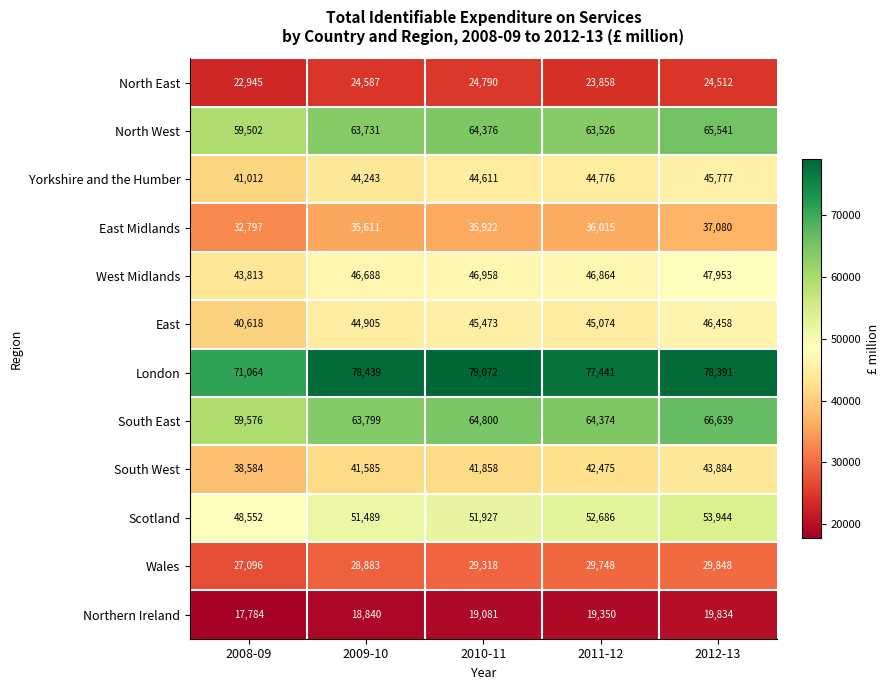

What is the total value across all series at 2010-11?

548186